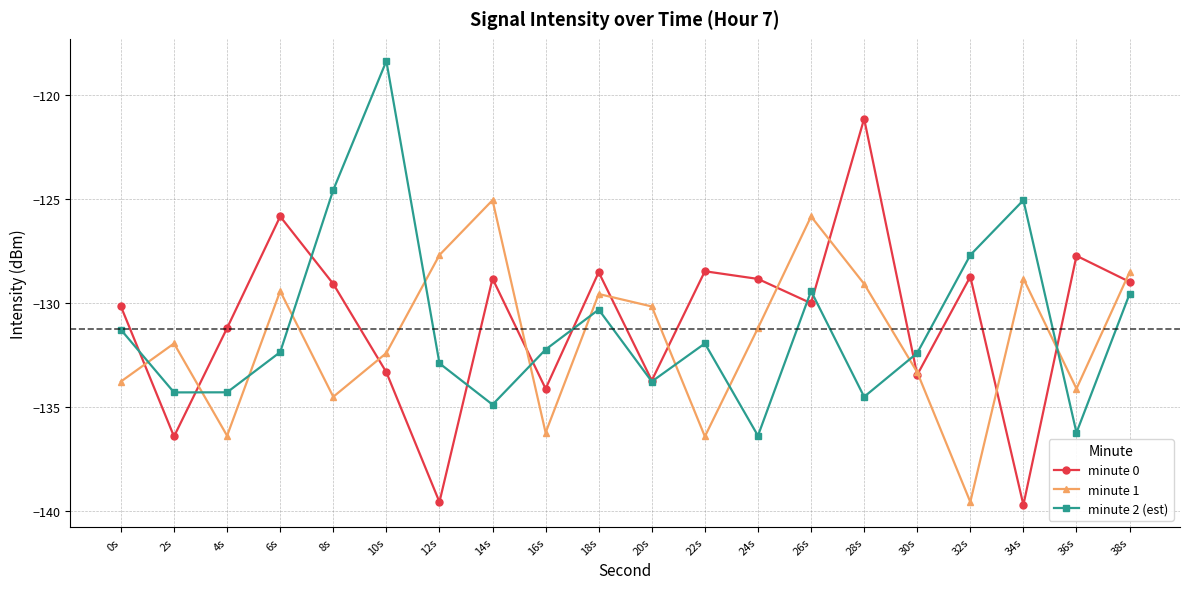

True or false: minute 0 and minute 2 (est) cross at least once.

True